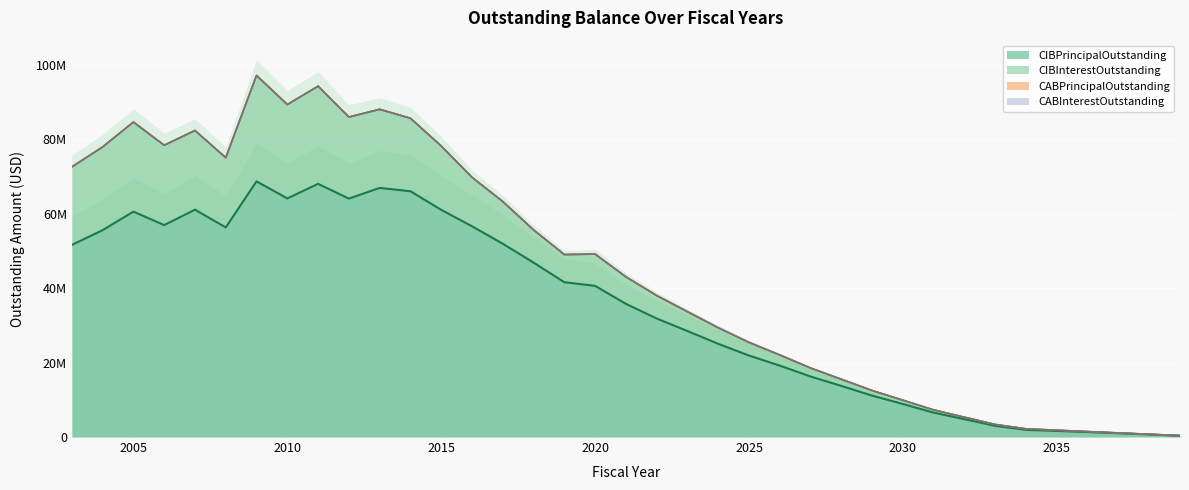

How many categories are shown in the chart?

37